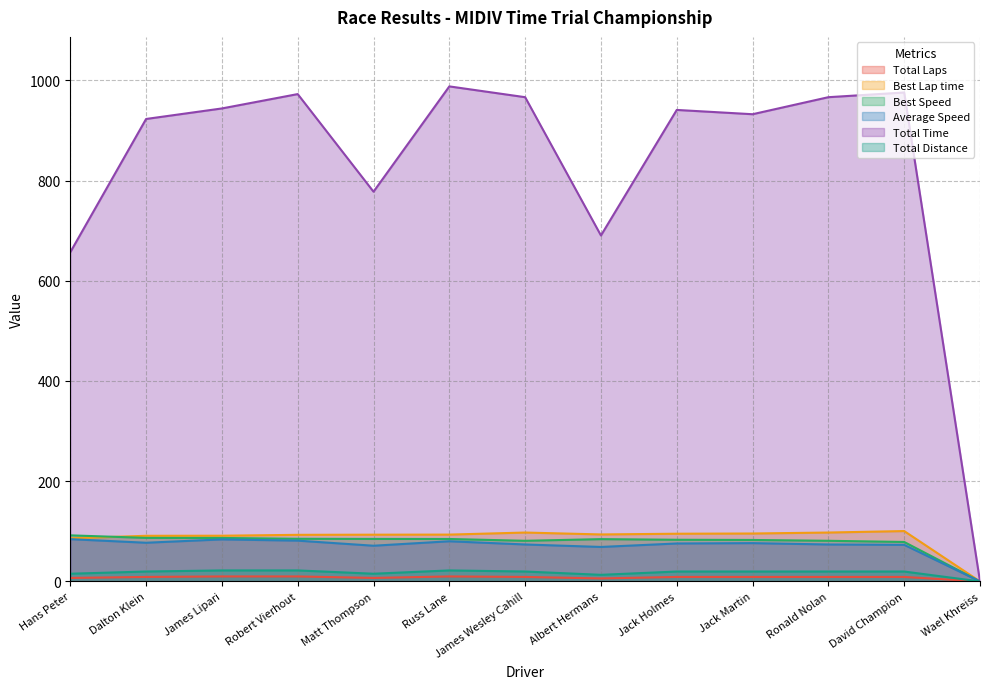

How many data points does each series have?

13